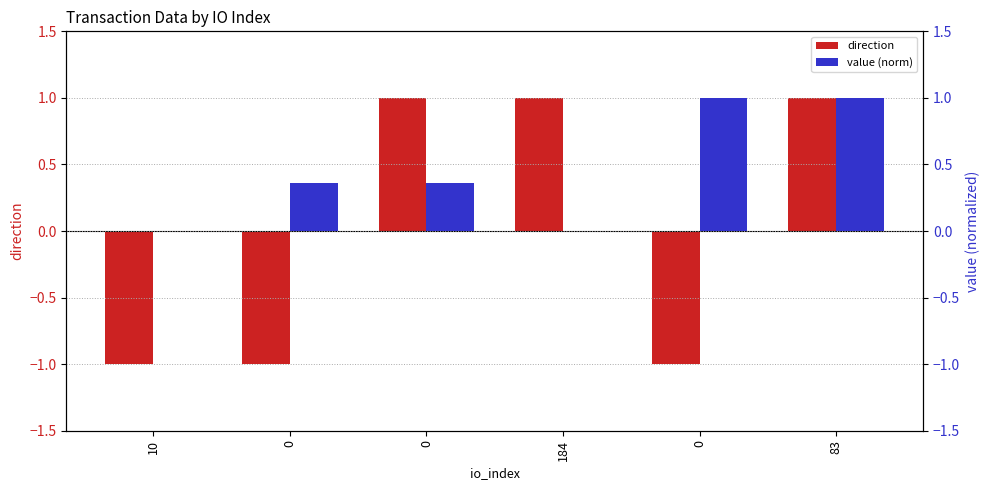

At which label does value (norm) reach its minimum?

10